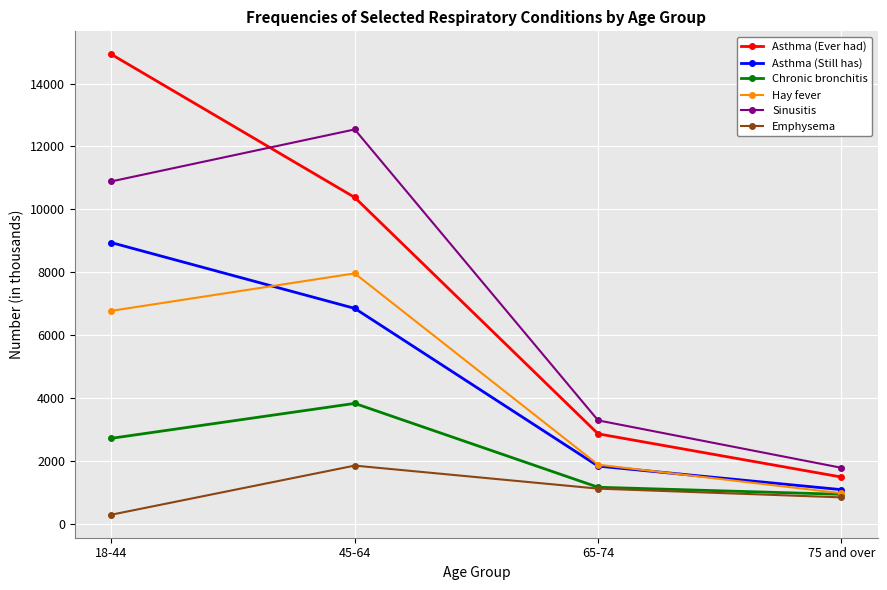

What is the minimum value for Asthma (Still has)?

1088